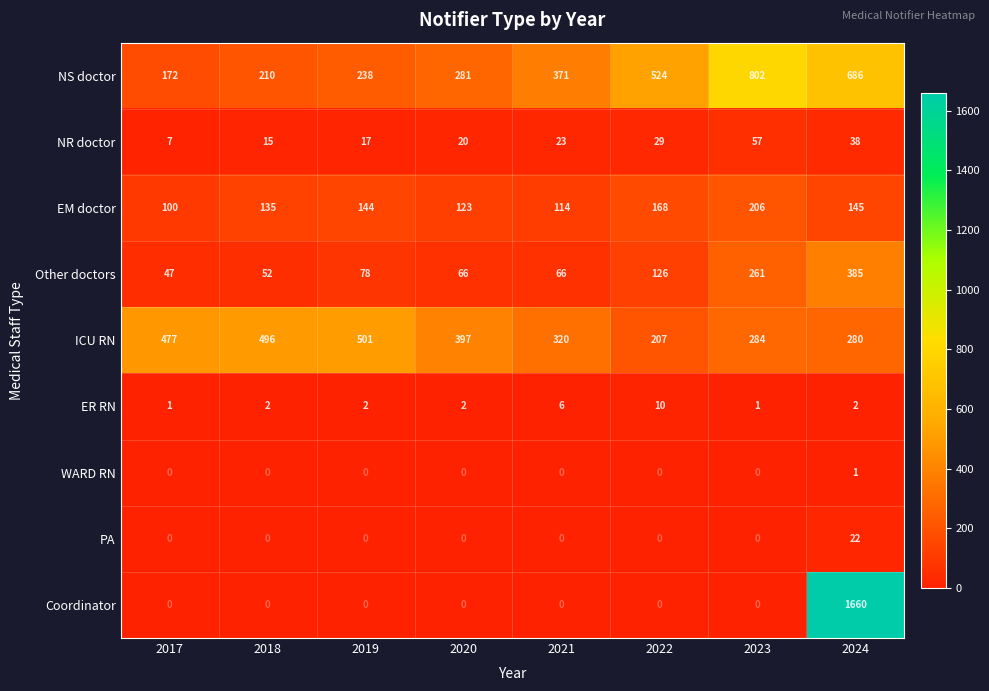

What is the difference between the maximum and minimum values in the NS doctor series?

630